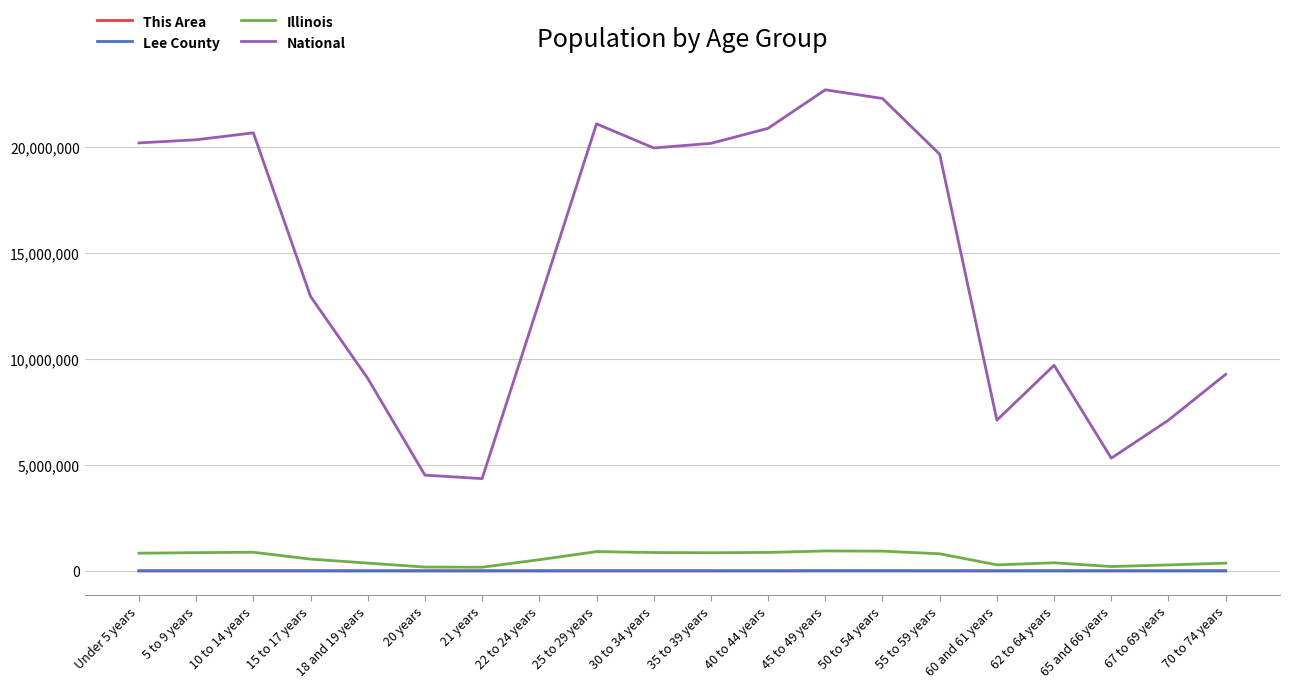

What are all the series names shown in the legend?

This Area, Lee County, Illinois, National